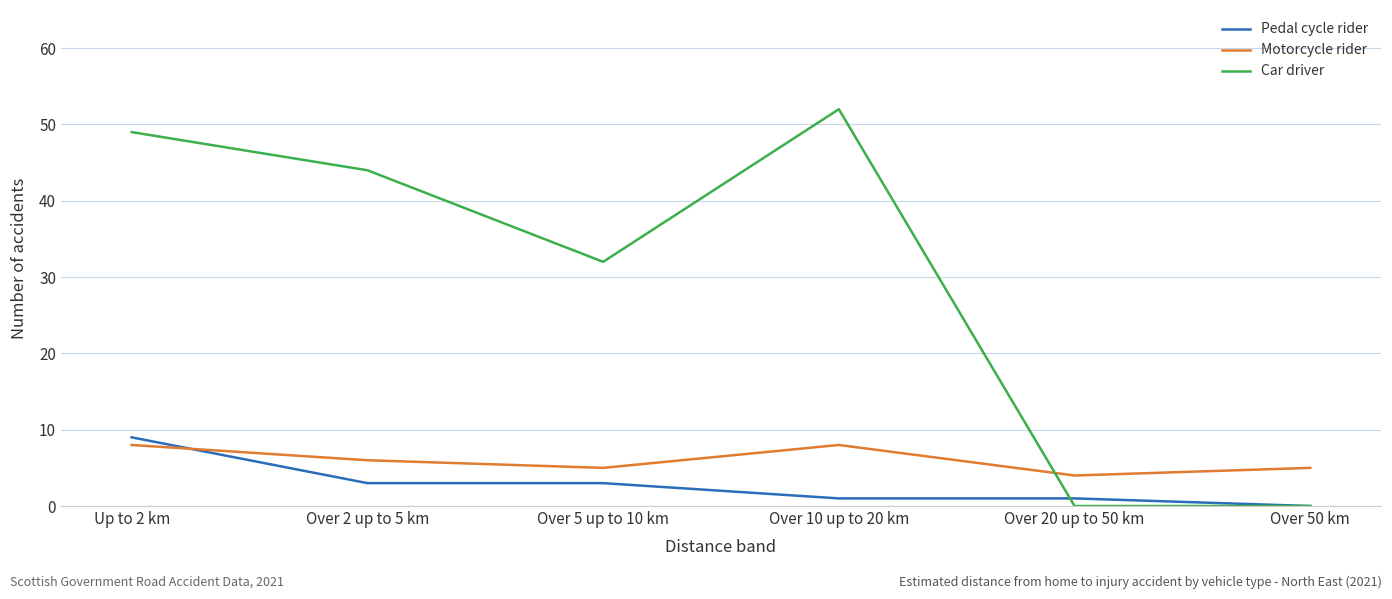

At which label is Motorcycle rider closest to 6?

Over 2 up to 5 km